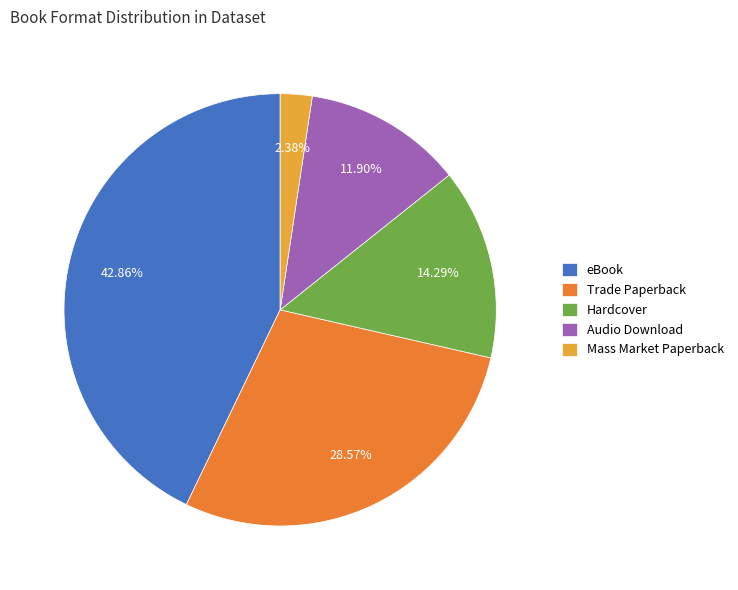

Rank the categories by value from lowest to highest.

Mass Market Paperback, Audio Download, Hardcover, Trade Paperback, eBook